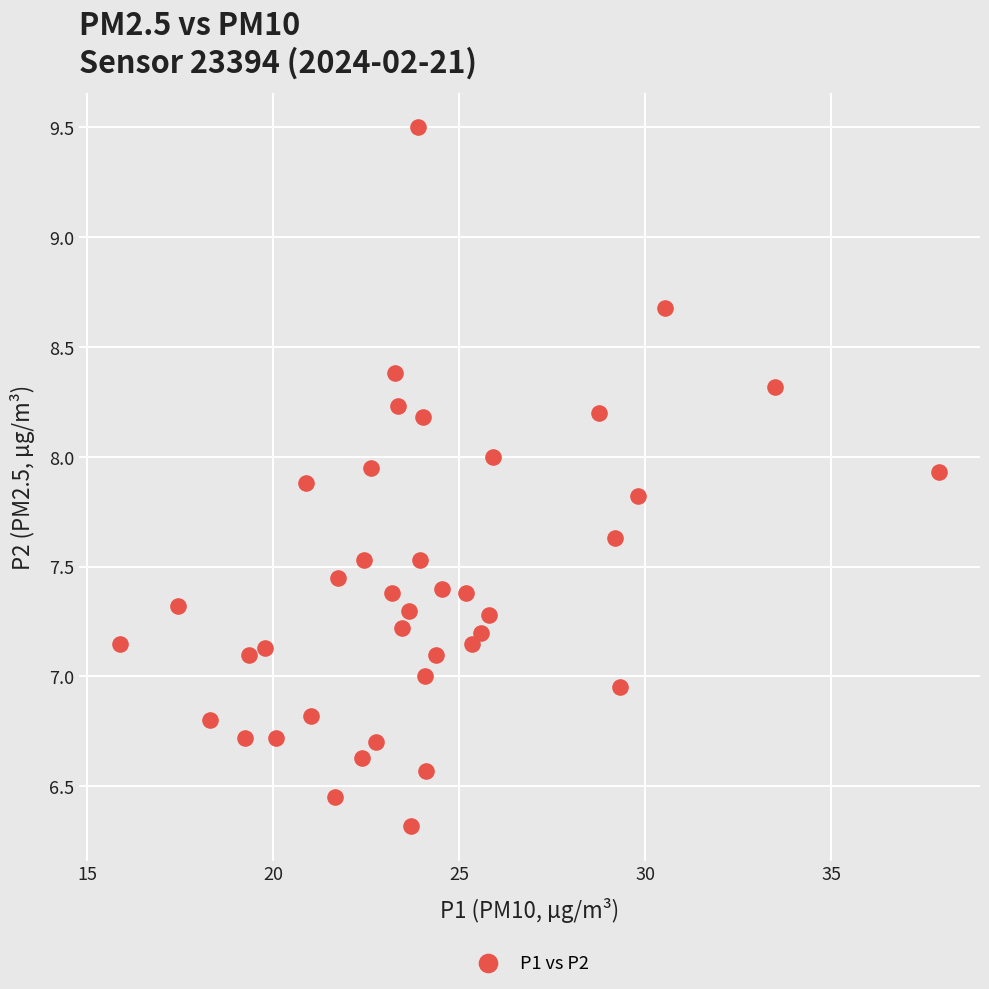

What is the range of X values (max minus min)?

22.0